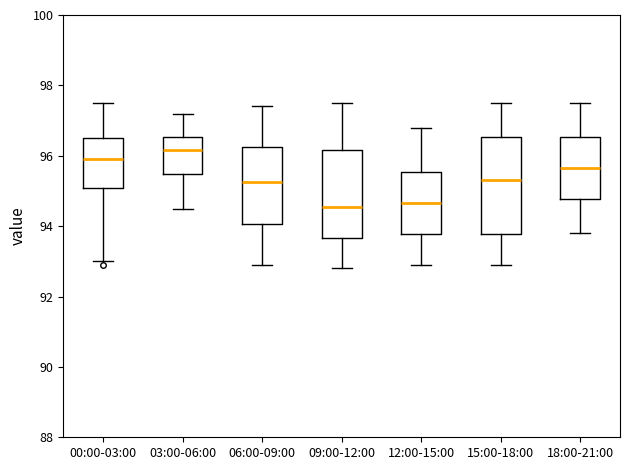

Comparing the boxes themselves (not the whiskers), which one is the tallest?

15:00-18:00